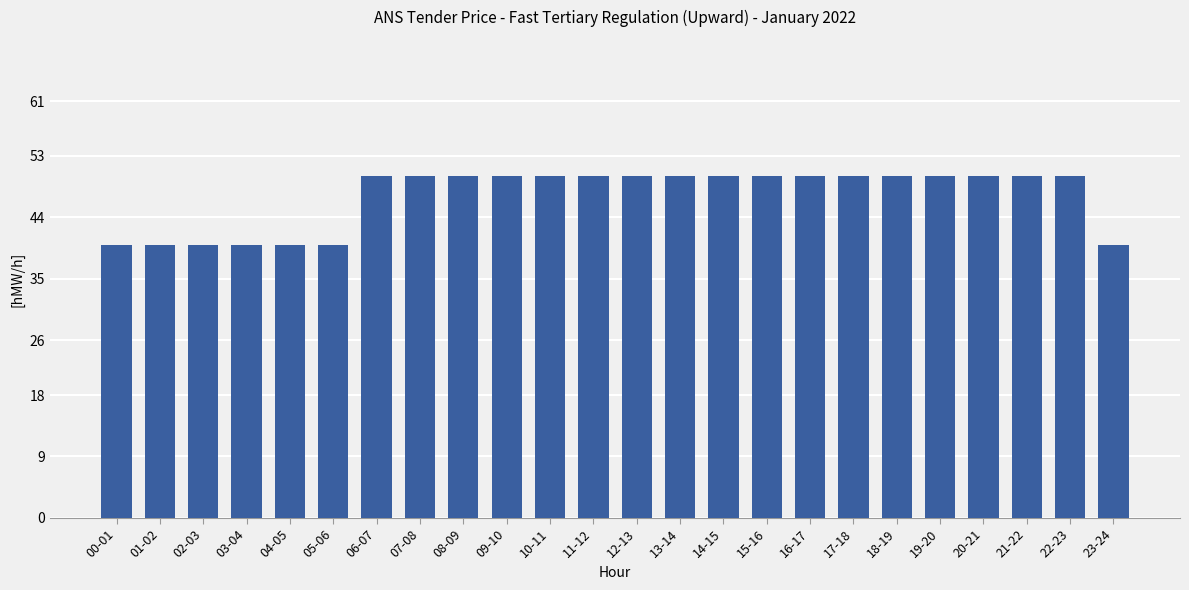

What is the average value?

47